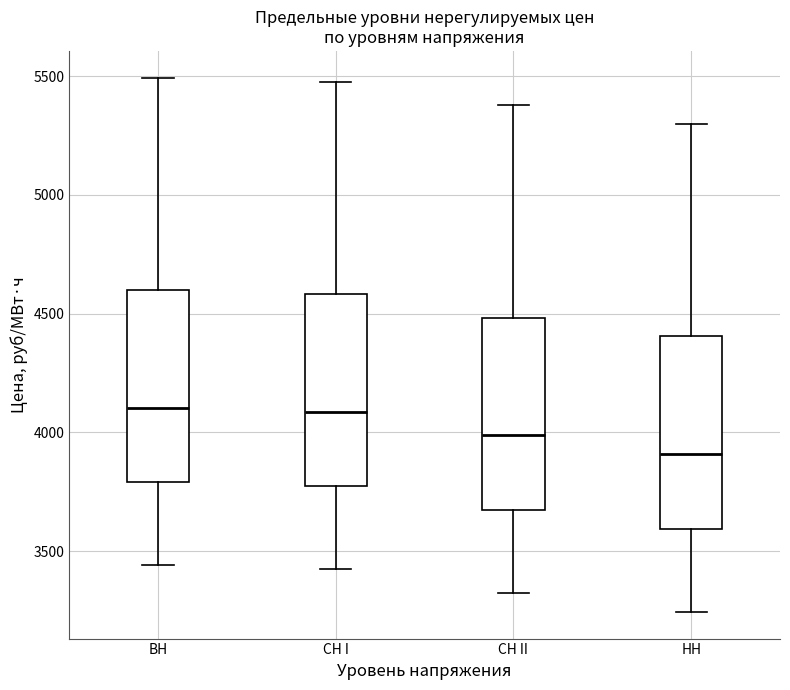

Where does the lower whisker of the box for ВН end on the y-axis? The values are not printed on the chart, so give them approximately, as read against the axis.

3450